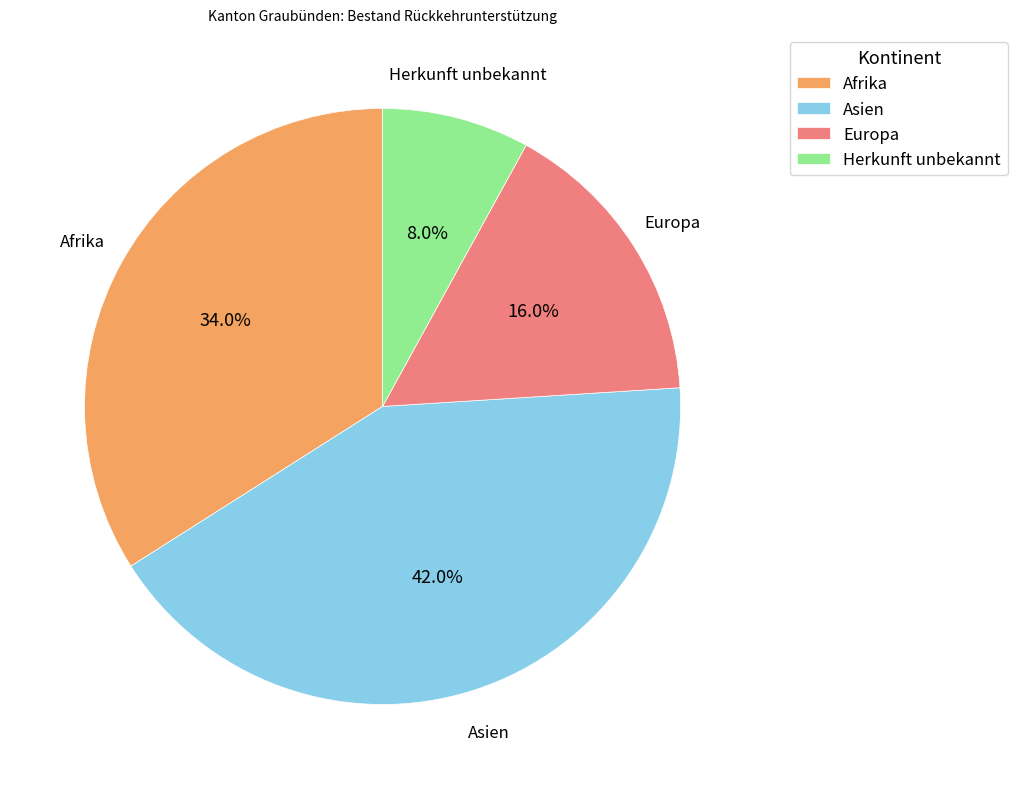

Which slice is the smallest?

Herkunft unbekannt